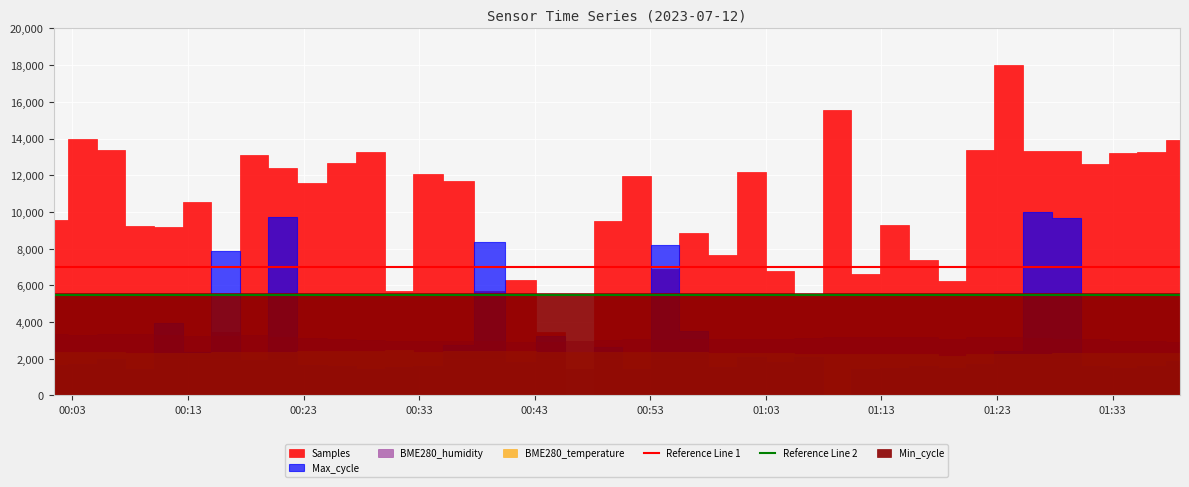

True or false: Reference Line 2 and Reference Line 1 cross at least once.

False